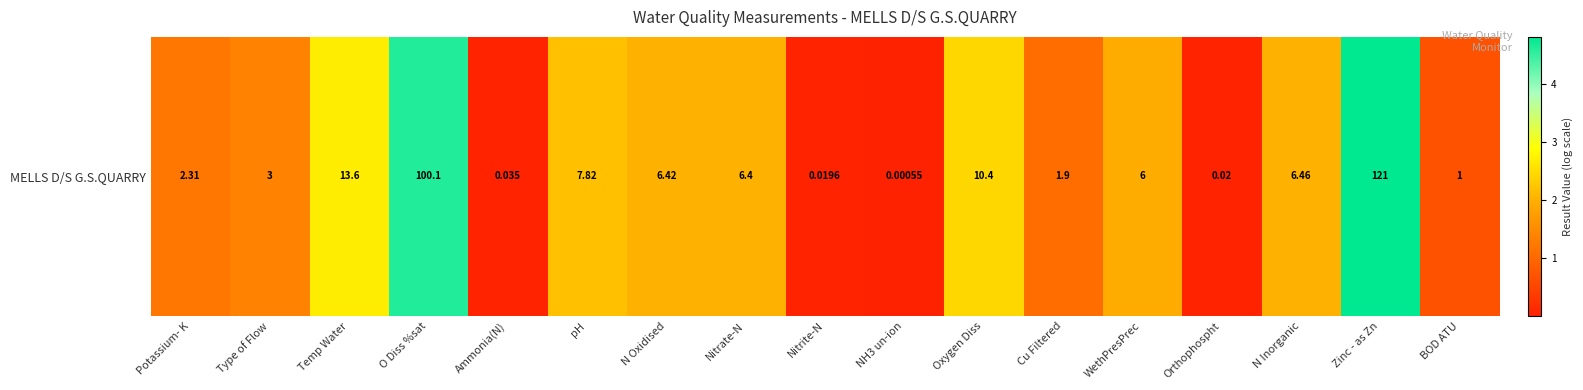

True or false: the data shows 0.6 at Cu Filtered.

False